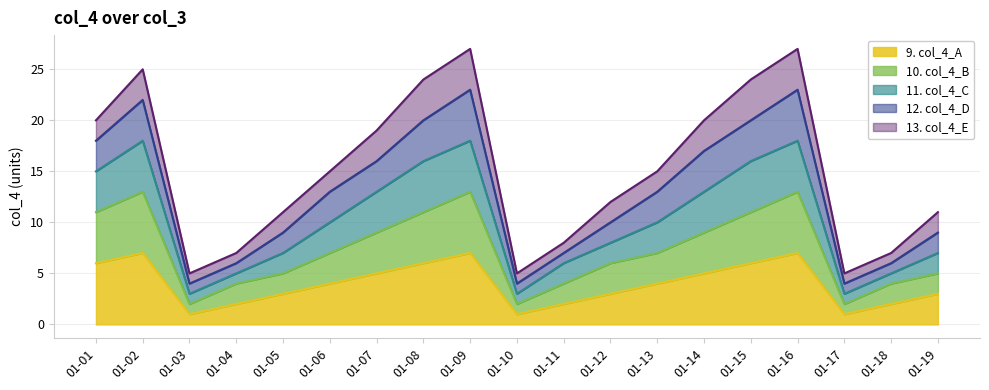

True or false: col_4_A and col_4_B intersect in this chart.

False